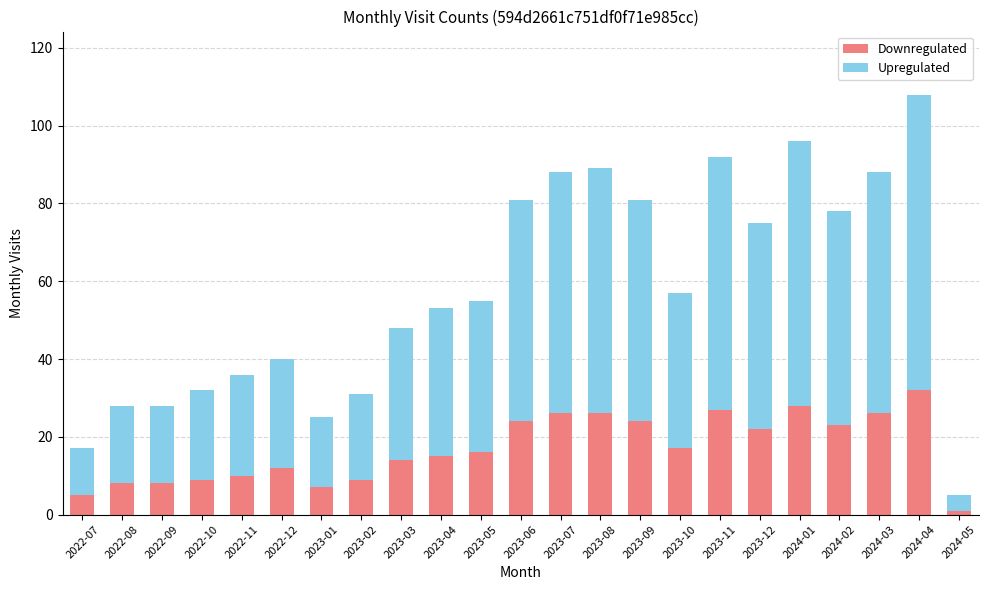

What is the difference between the Downregulated values at 2022-12 and 2023-04?

3